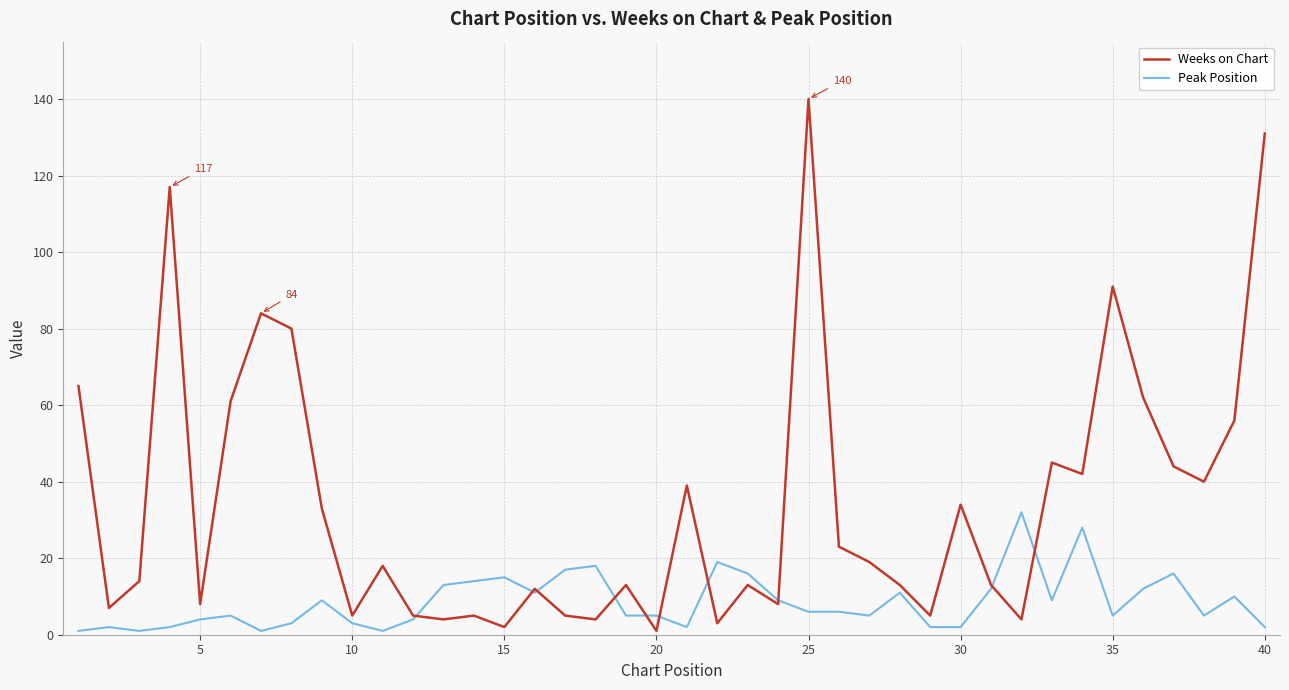

True or false: Peak Position and Weeks on Chart intersect in this chart.

True